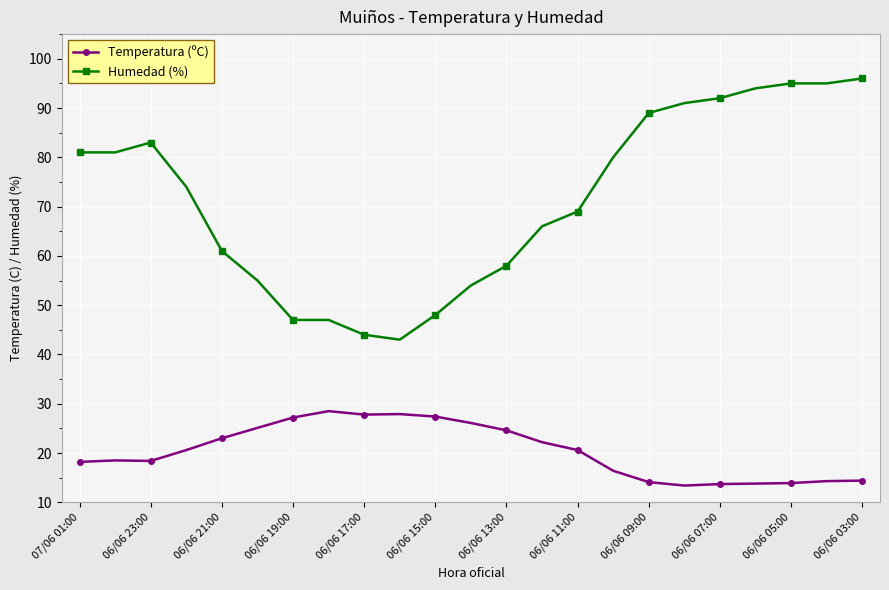

What is the minimum value for Humedad (%)?

43.0